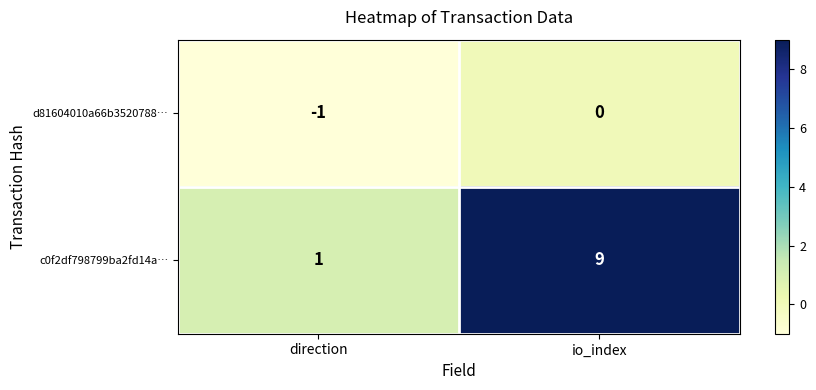

What is the difference between the c0f2df798799ba2fd14a… values at direction and io_index?

8